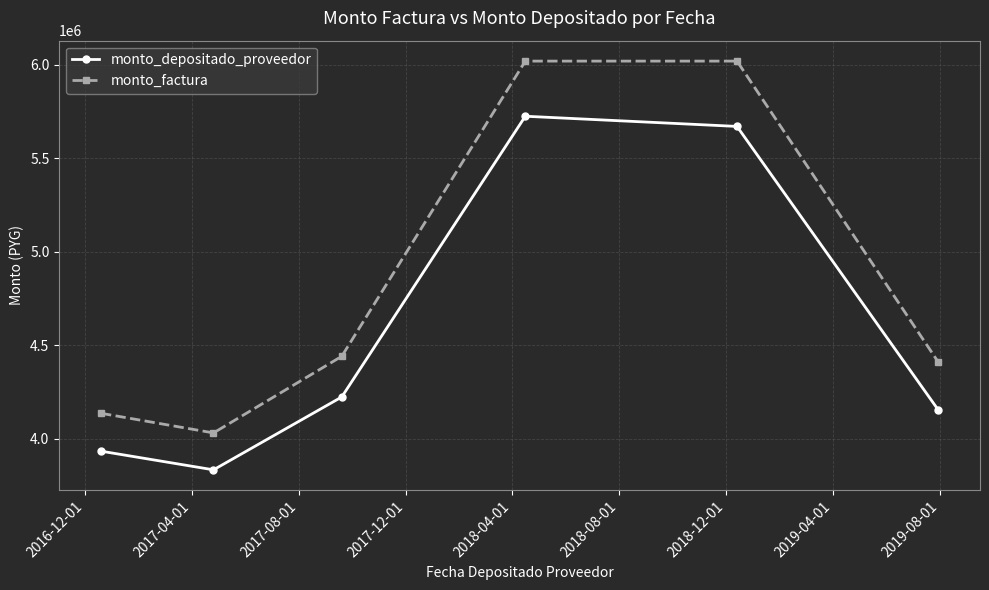

What is the value of the monto_depositado_proveedor point at the 4th from the left?

5724910